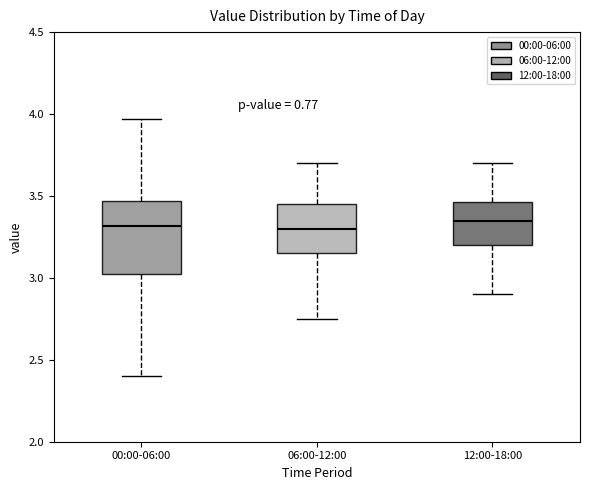

Which box is the tallest, from its lower edge to its upper edge?

00:00-06:00